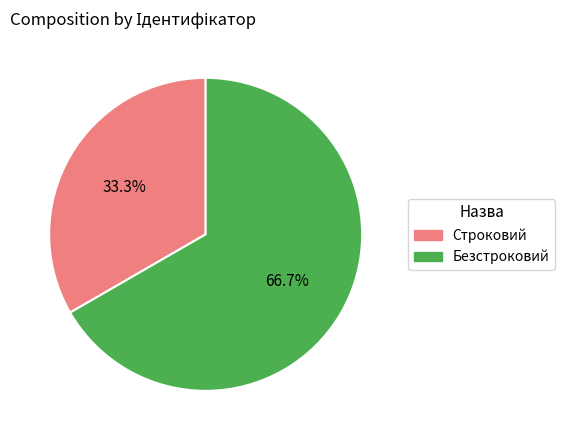

Rank the categories by value from highest to lowest.

Безстроковий, Строковий